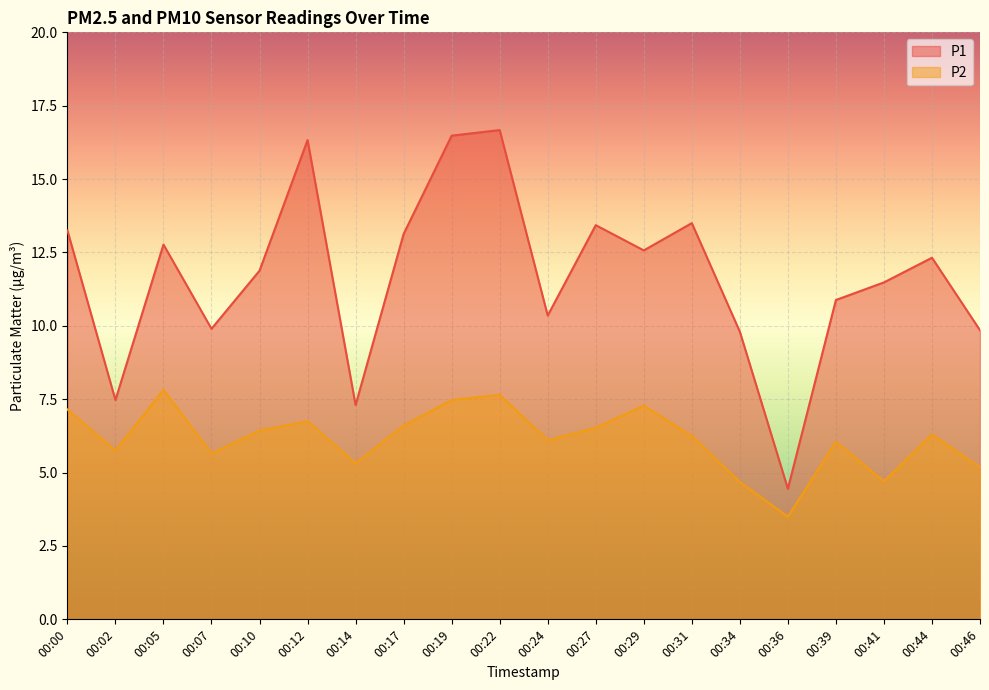

At which category is the sum across all series the highest?

00:22